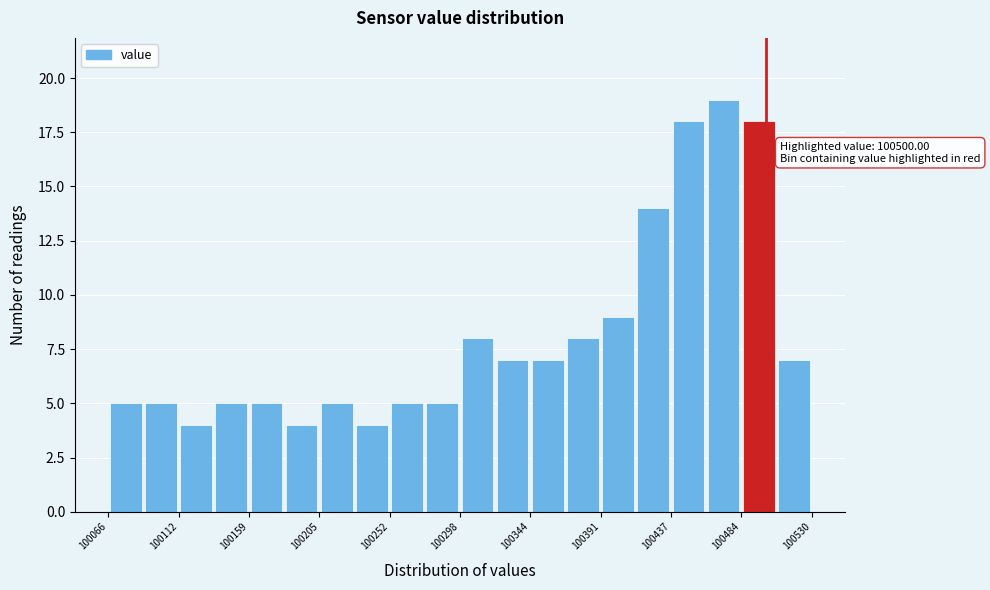

Over which range of the x-axis is the bar tallest?

100460 to 100485